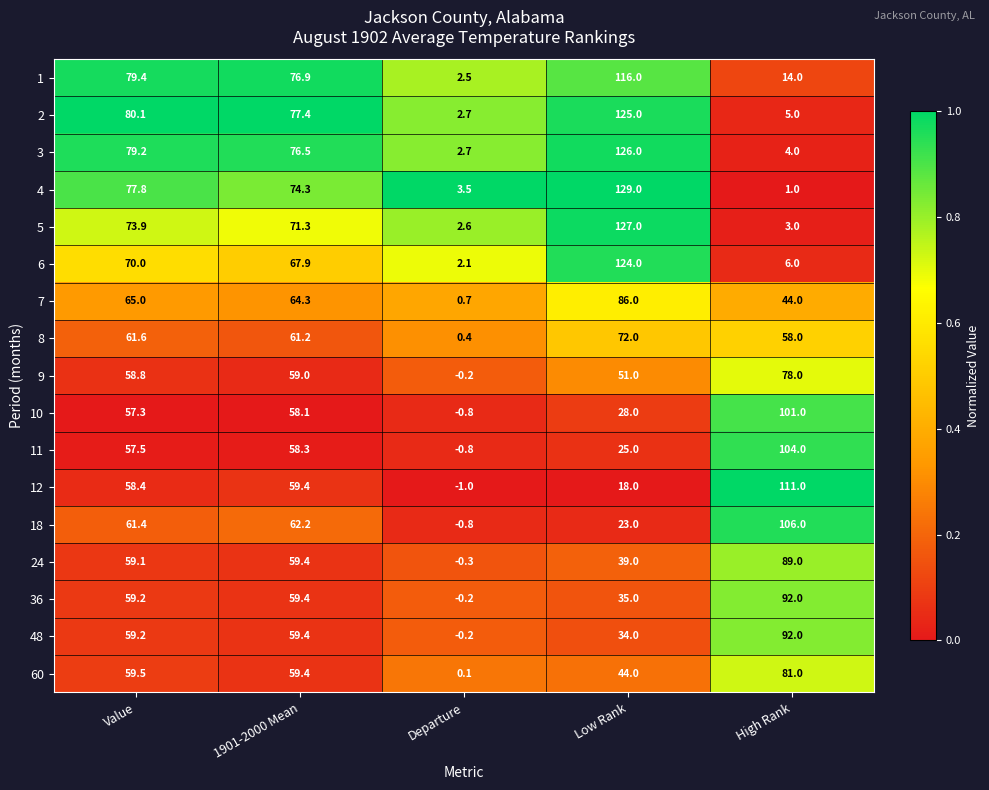

True or false: 36 has a value of 14.4 at 1901-2000 Mean.

False